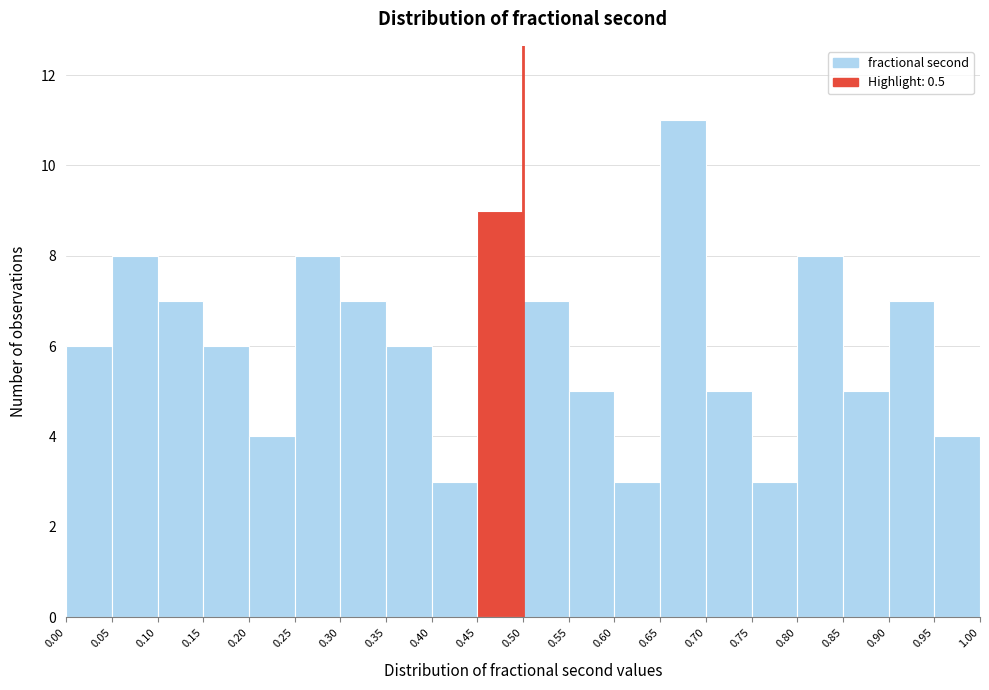

Reading left to right, transcribe this chart: for each bar, give the range it covers on the x-axis and its height. The values are not printed on the chart, so give them approximately, as read against the axis.

0.00 to 0.05: 6
0.05 to 0.10: 8
0.10 to 0.15: 7
0.15 to 0.20: 6
0.20 to 0.25: 4
0.25 to 0.30: 8
0.30 to 0.35: 7
0.35 to 0.40: 6
0.40 to 0.45: 3
0.45 to 0.50: 9
0.50 to 0.55: 7
0.55 to 0.60: 5
0.60 to 0.65: 3
0.65 to 0.70: 11
0.70 to 0.75: 5
0.75 to 0.80: 3
0.80 to 0.85: 8
0.85 to 0.90: 5
0.90 to 0.95: 7
0.95 to 1.00: 4